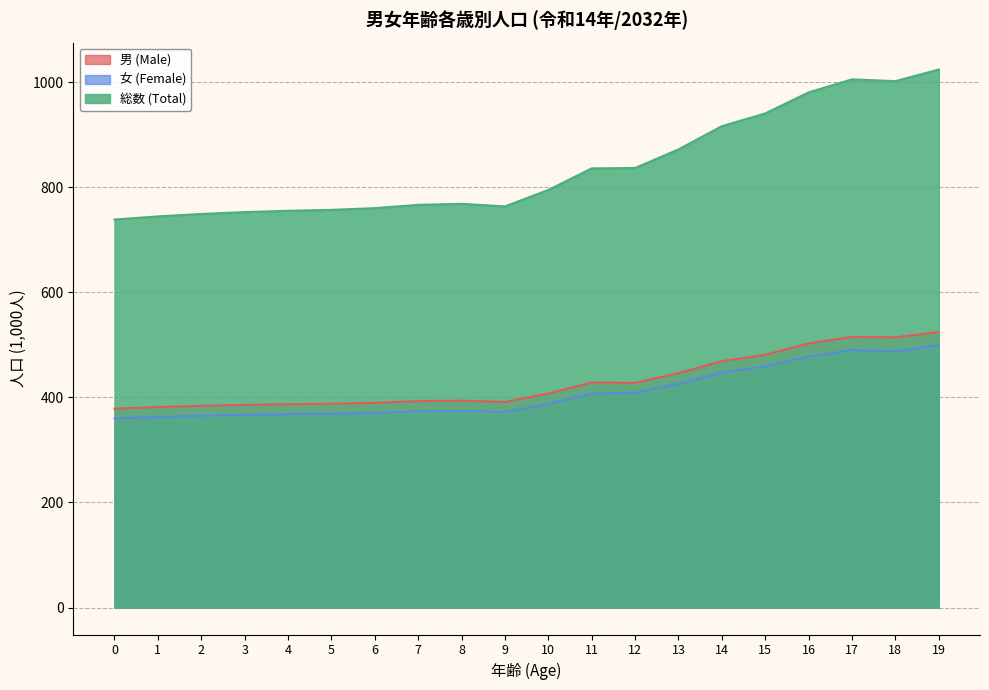

True or false: 総数 (Total) has a value of 940.3 at 15.

True